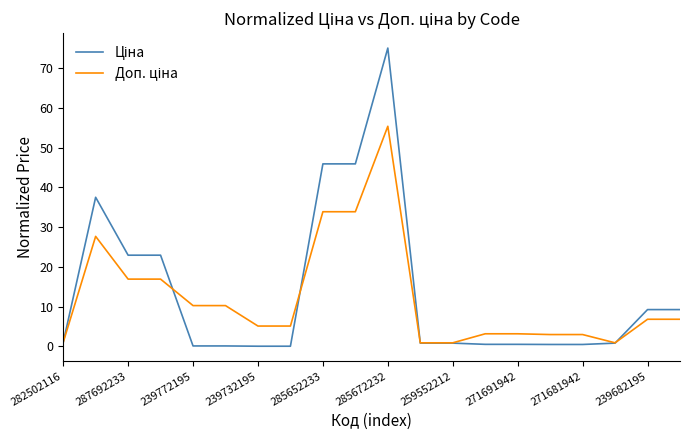

What is the greatest value displayed?

75.1